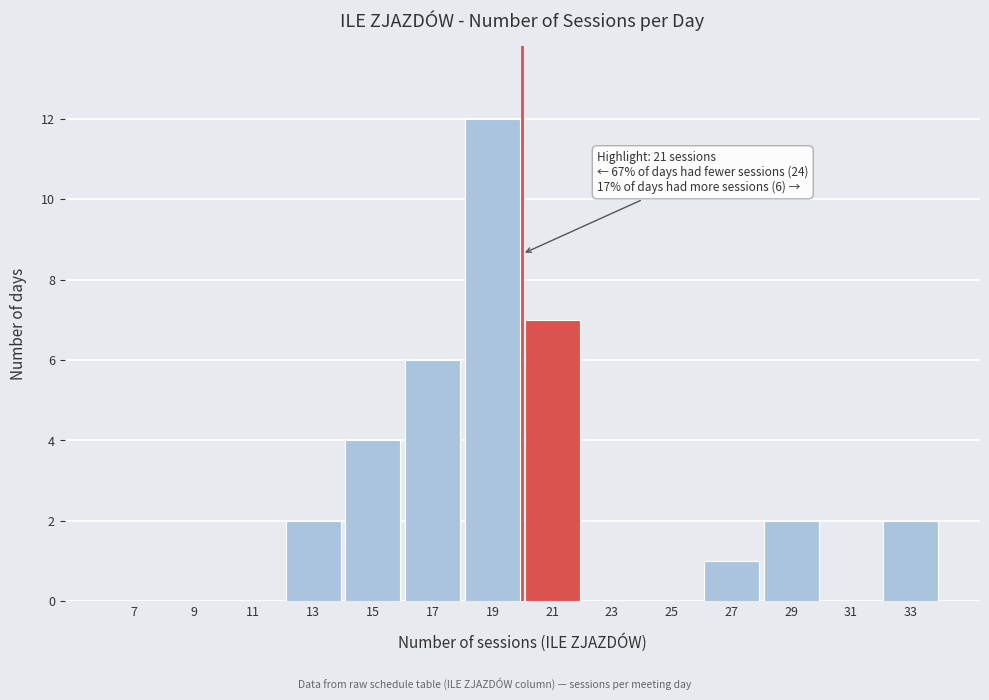

Reading left to right, what are all the values shown in this chart?

7=0	9=0	11=0	13=2	15=4	17=6	19=12	21=7	23=0	25=0	27=1	29=2	31=0	33=2